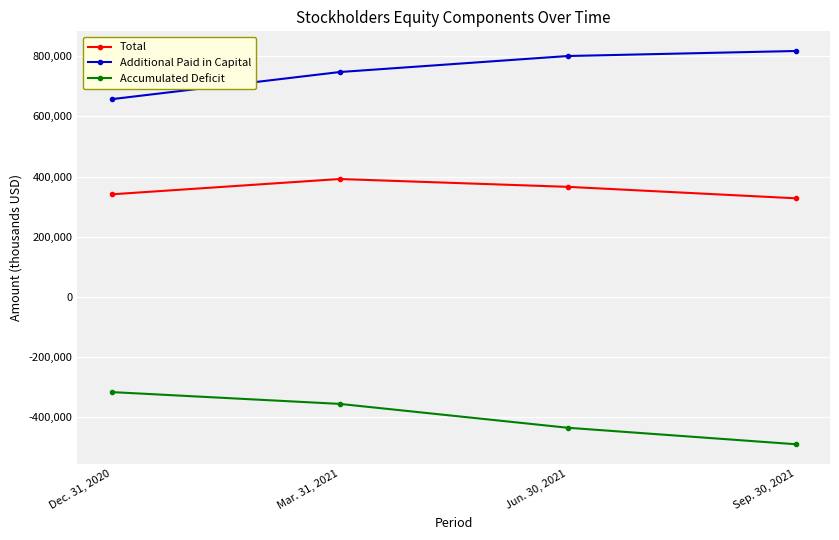

Is this an area chart (filled region under the line)?

No